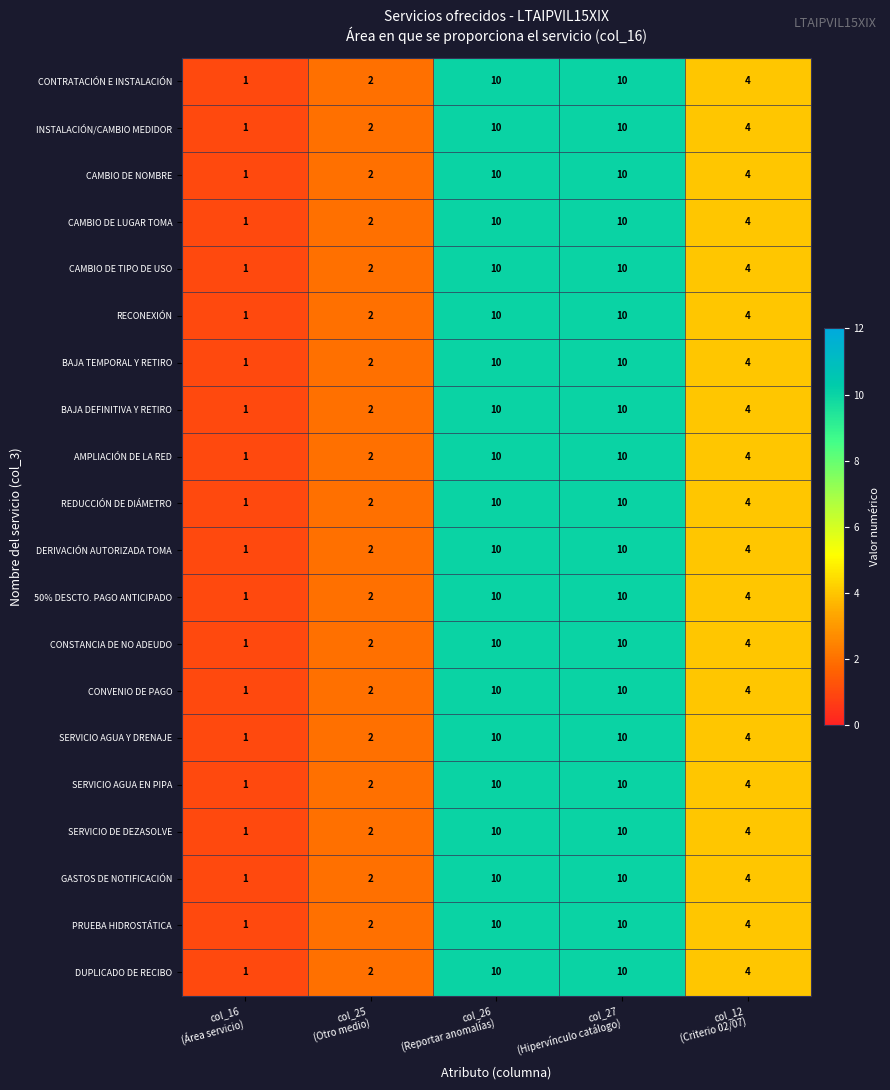

At how many categories does at least one series exceed 3?

3